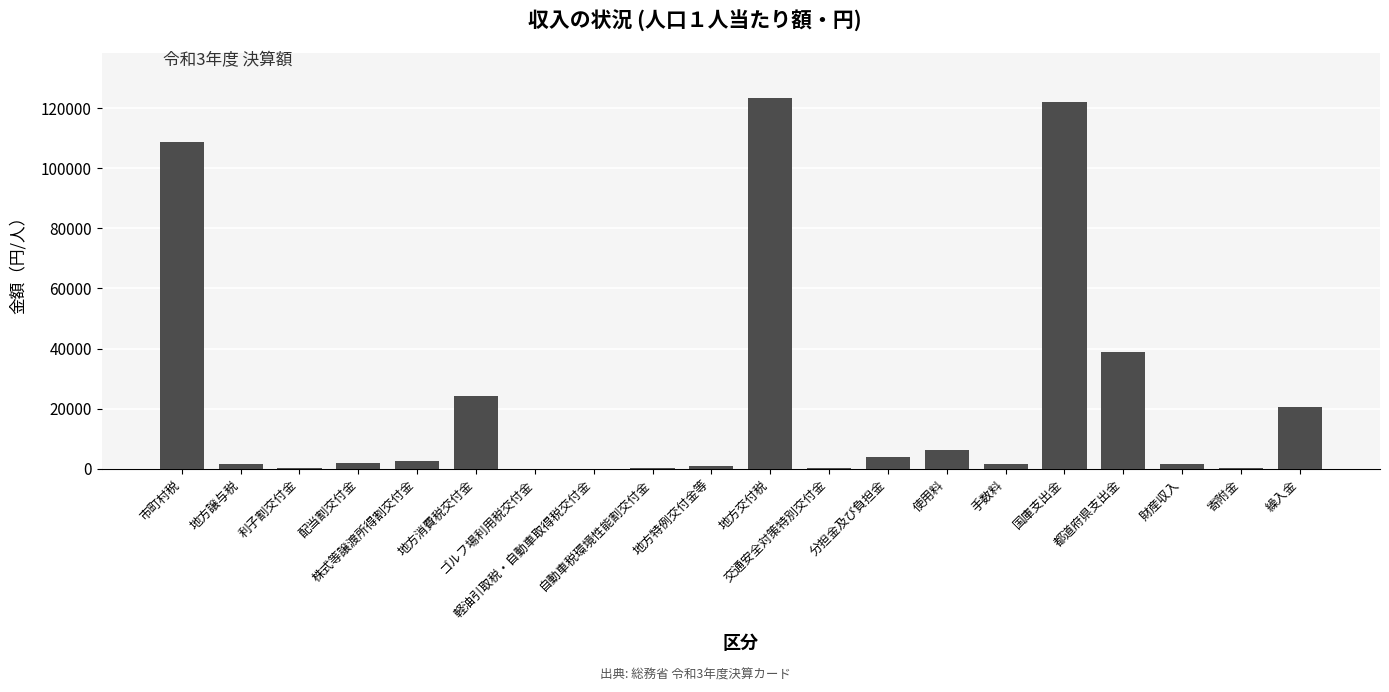

Are the bars horizontal?

No